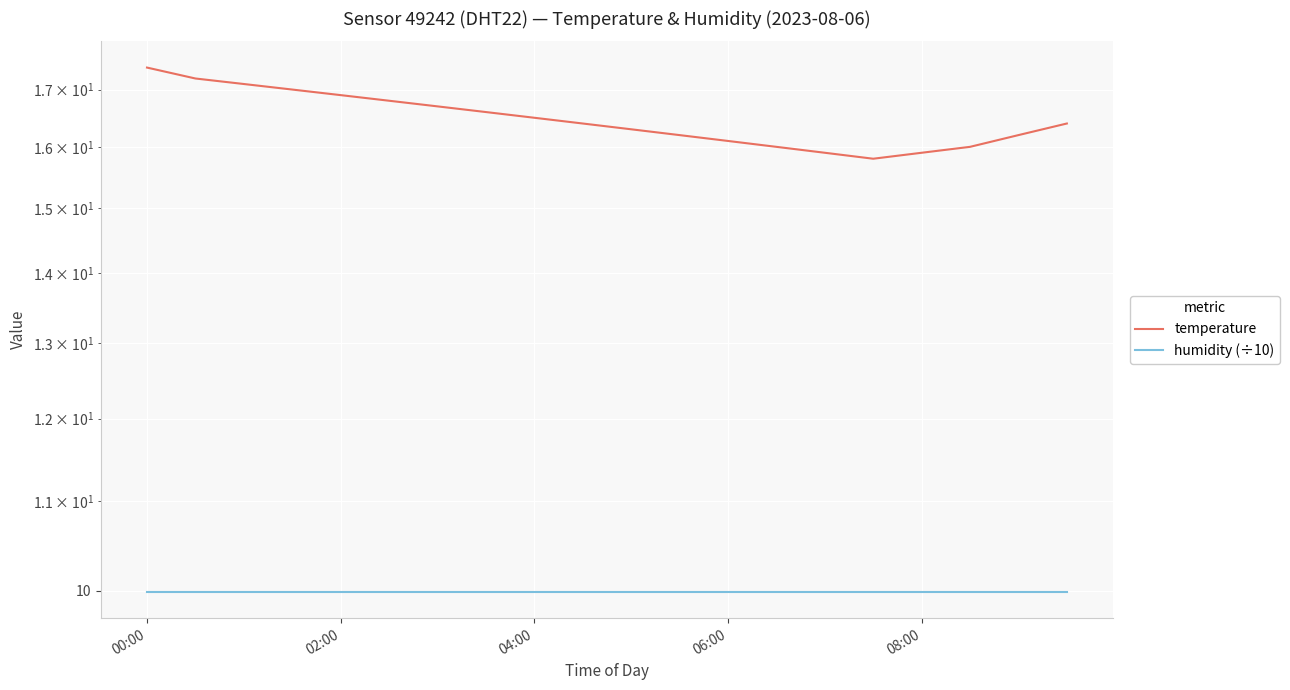

Which label corresponds to the largest value in the chart?

00:00